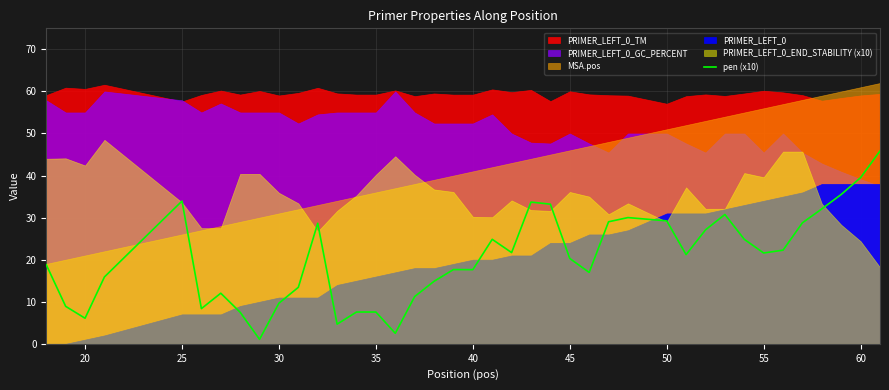

The value at 30 is 23.0. True or false?

False